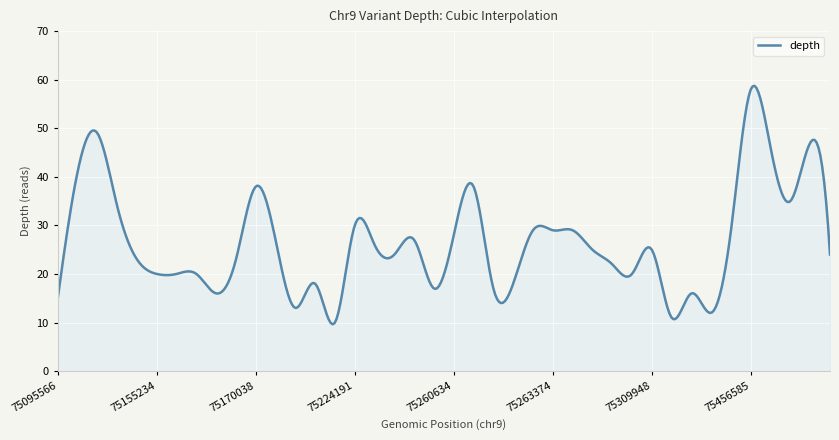

How many lines are shown in the chart?

1